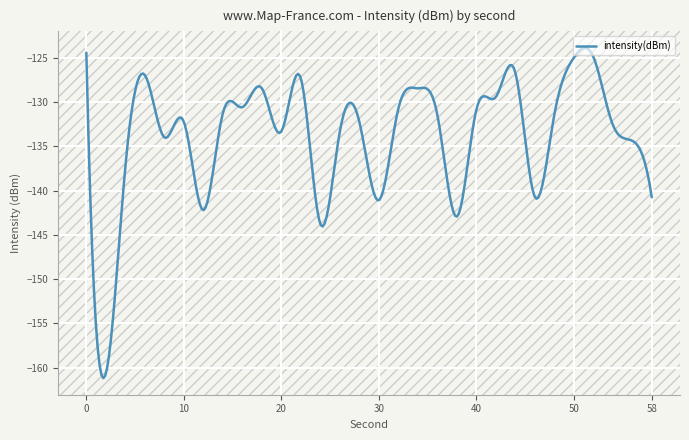

What is the smallest value displayed?

-161.2